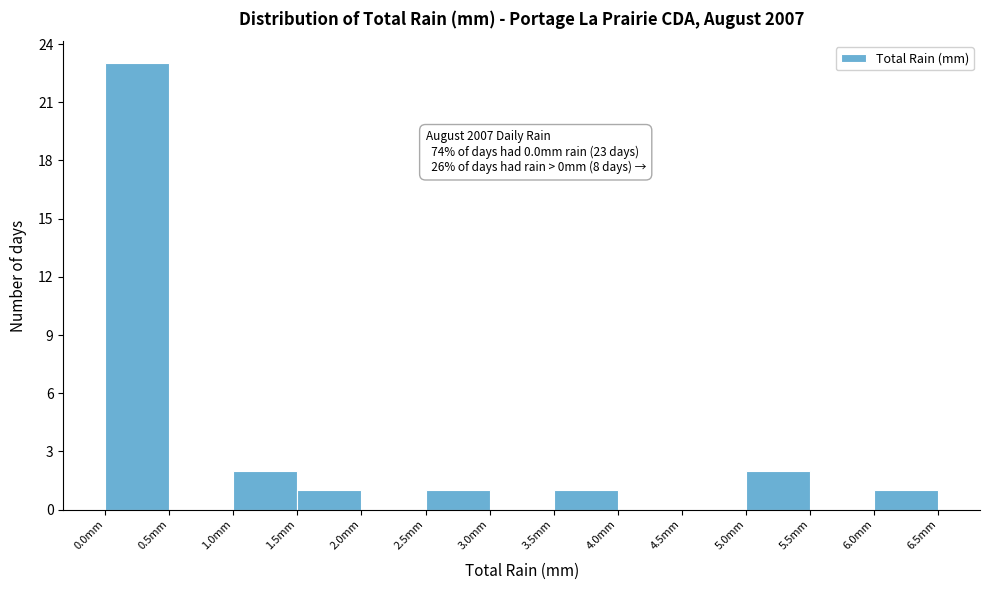

Which range on the x-axis has the tallest bar?

0.0 to 0.5